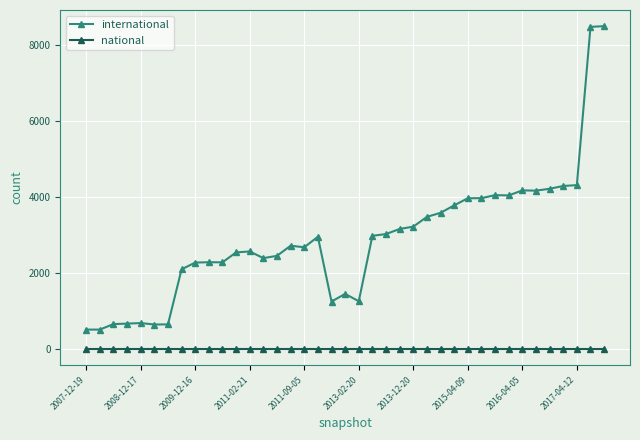

How many values in the international series are below 2716?

19